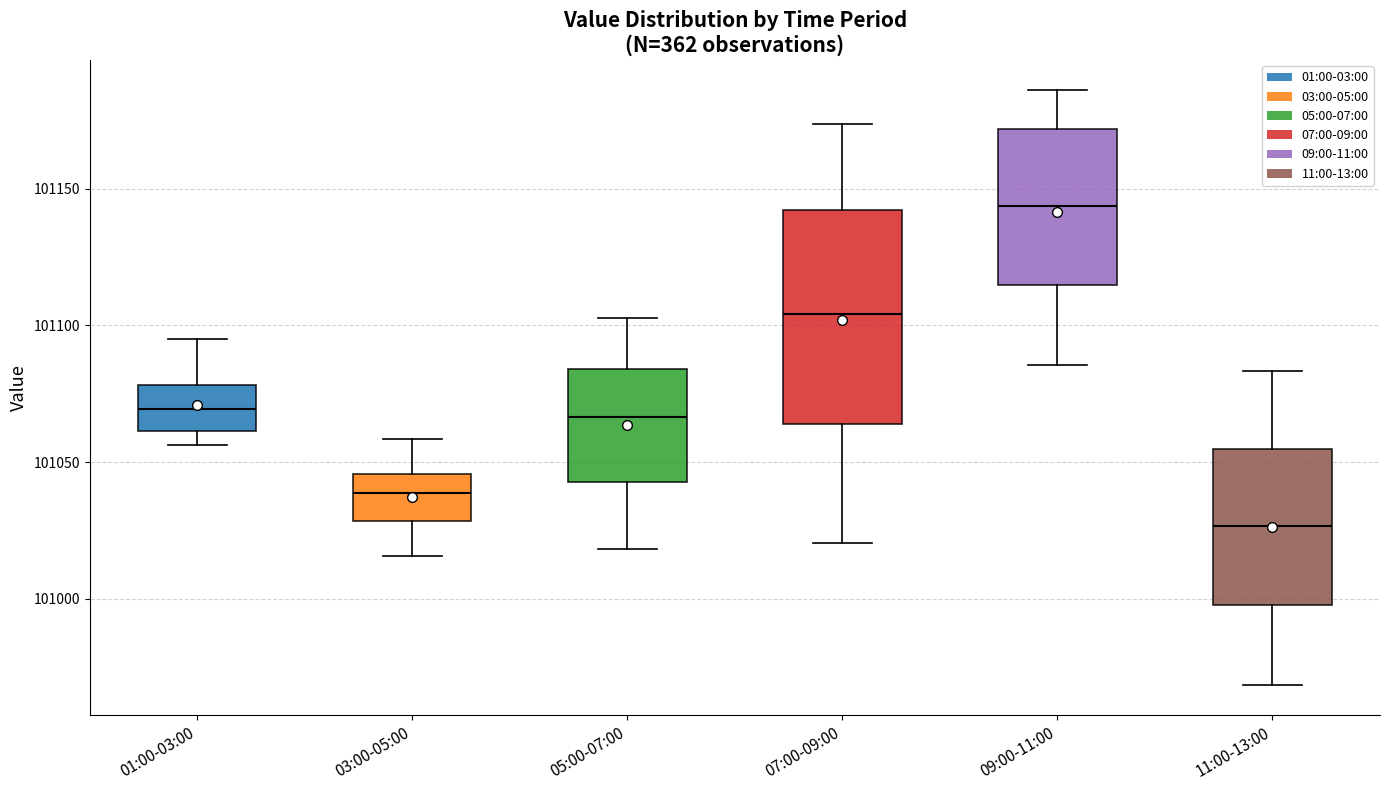

Reading left to right, read every box against the y-axis: the position of its median line, the range the box covers, and the ends of its whiskers. The values are not printed on the chart, so give them approximately, as read against the axis.

01:00-03:00: median 101070, box 101060 to 101080, whiskers 101055 to 101095
03:00-05:00: median 101040, box 101030 to 101045, whiskers 101015 to 101060
05:00-07:00: median 101065, box 101045 to 101085, whiskers 101020 to 101105
07:00-09:00: median 101105, box 101065 to 101140, whiskers 101020 to 101175
09:00-11:00: median 101145, box 101115 to 101170, whiskers 101085 to 101185
11:00-13:00: median 101025, box 101000 to 101055, whiskers 100970 to 101085